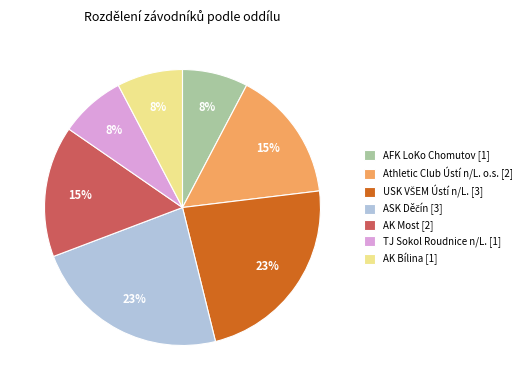

Is the sum of AFK LoKo Chomutov [1] and Athletic Club Ústí n/L. o.s. [2] greater than half?

No